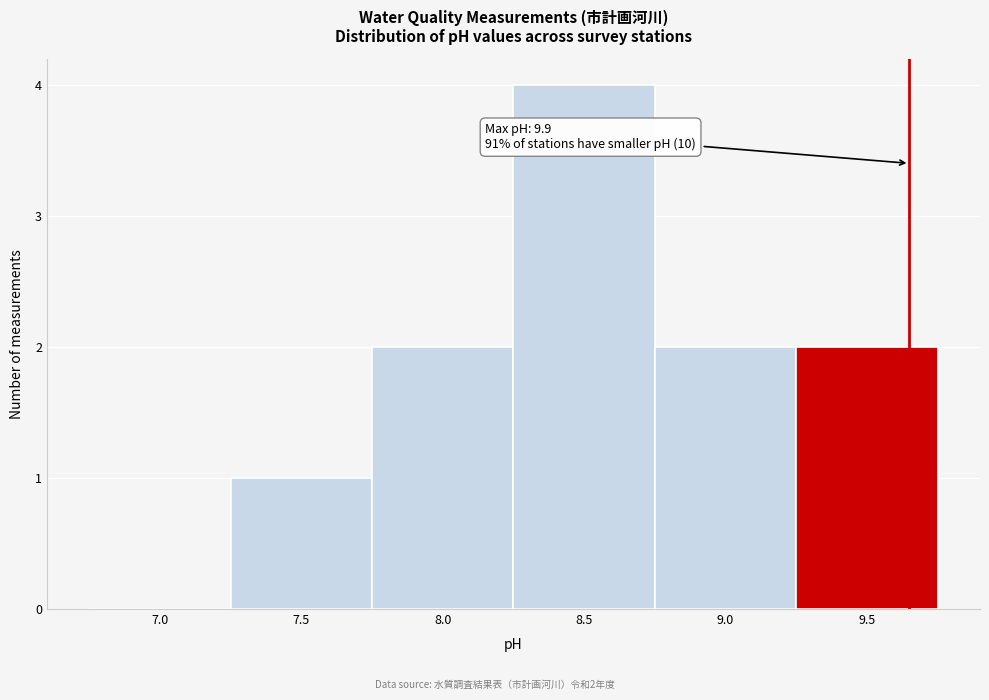

Reading right to left, extract all data points from this chart.

9.5=2	9.0=2	8.5=4	8.0=2	7.5=1	7.0=0